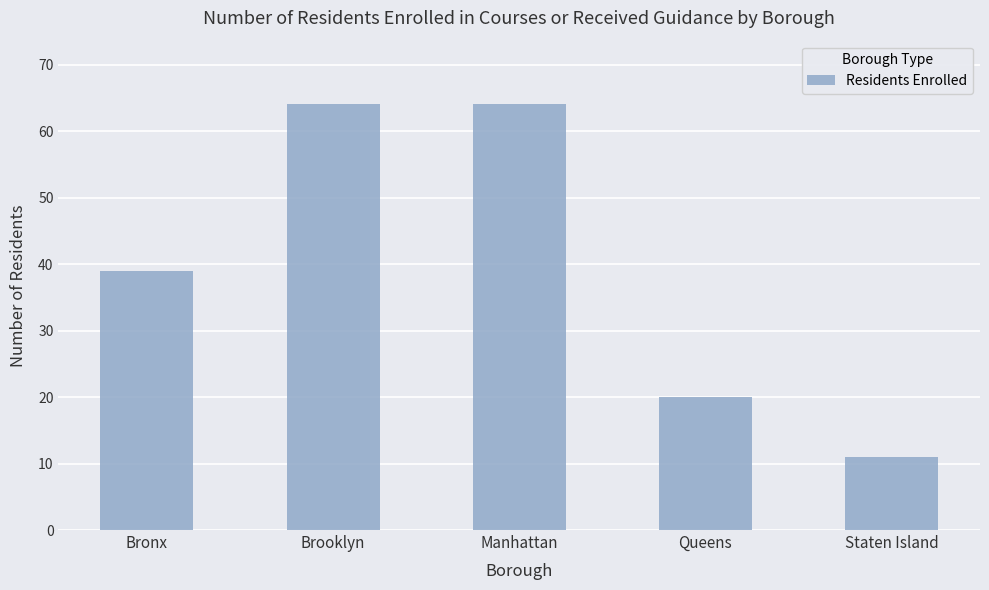

What is the label of the 4th bar from the left?

Queens